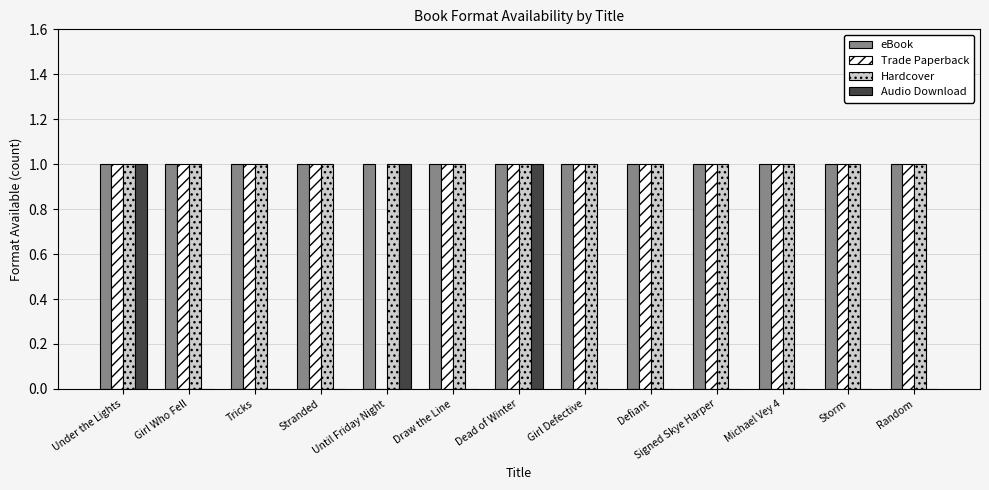

Reading left to right, extract all data points from this chart.

eBook: 1	1	1	1	1	1	1	1	1	1	1	1	1
Trade Paperback: 1	1	1	1	0	1	1	1	1	1	1	1	1
Hardcover: 1	1	1	1	1	1	1	1	1	1	1	1	1
Audio Download: 1	0	0	0	1	0	1	0	0	0	0	0	0